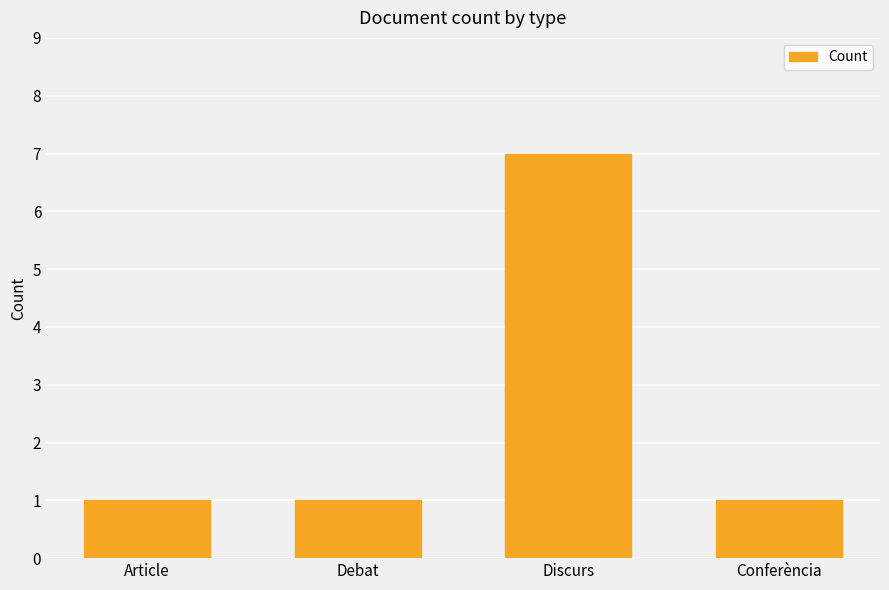

What is the sum of the values at Discurs and Article?

8